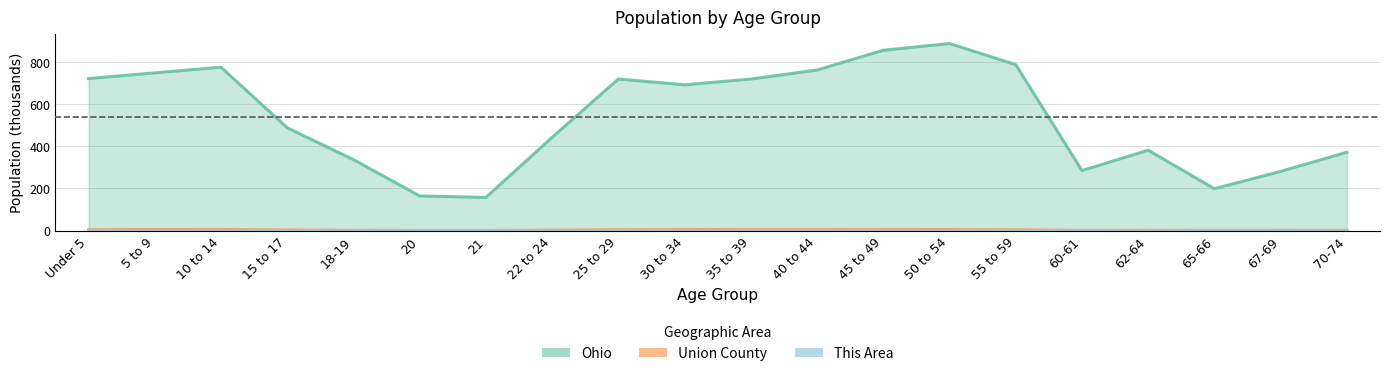

Is it true that This Area equals 0.2 at Under 5?

False